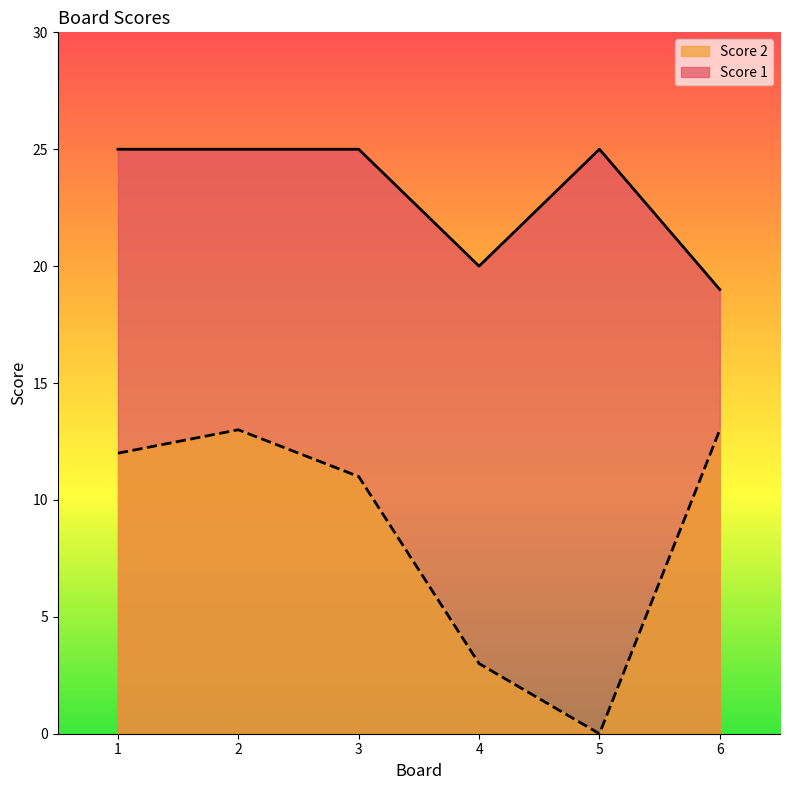

At which category is the sum across all series the highest?

2